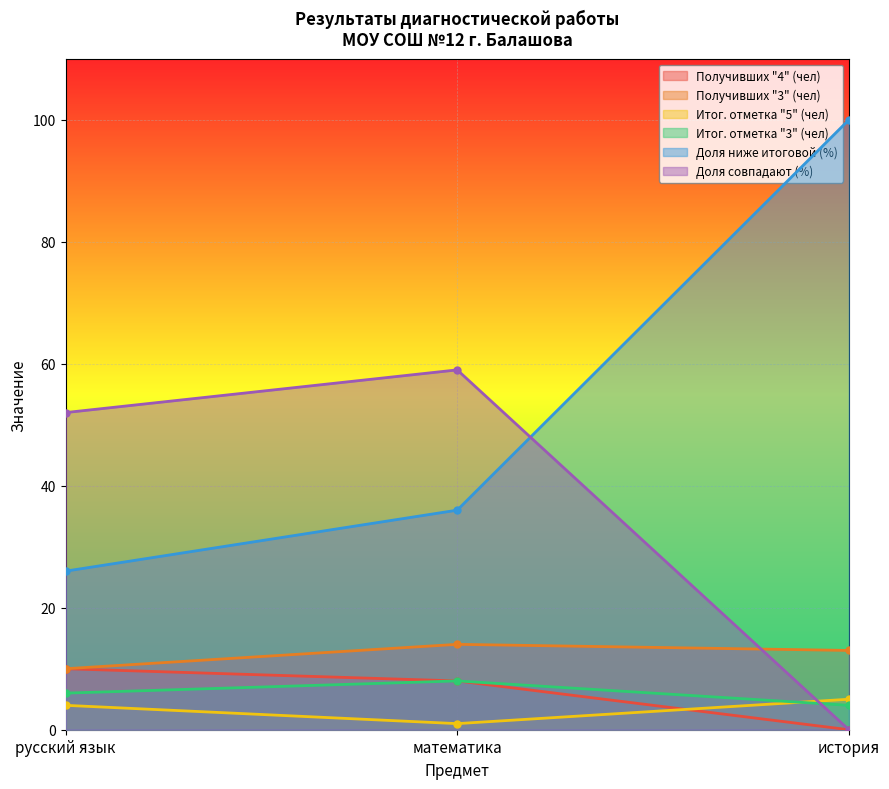

Where does the Доля ниже итоговой (%) series first go above 36?

история